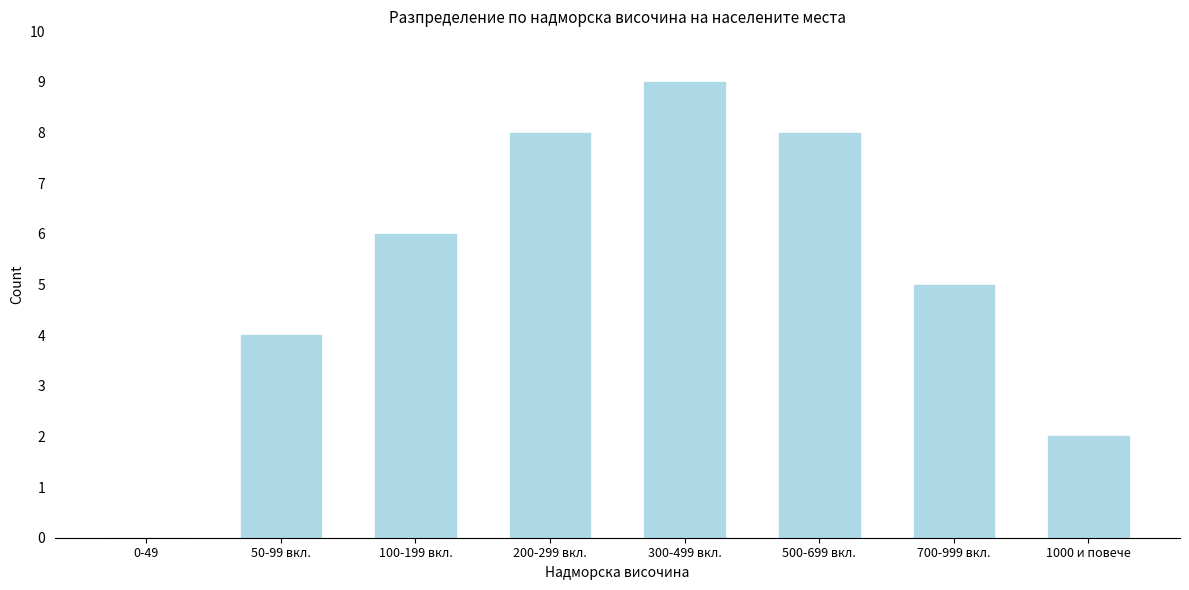

Reading left to right, list all the values displayed in this chart.

0-49=0	50-99 вкл.=4	100-199 вкл.=6	200-299 вкл.=8	300-499 вкл.=9	500-699 вкл.=8	700-999 вкл.=5	1000 и повече=2